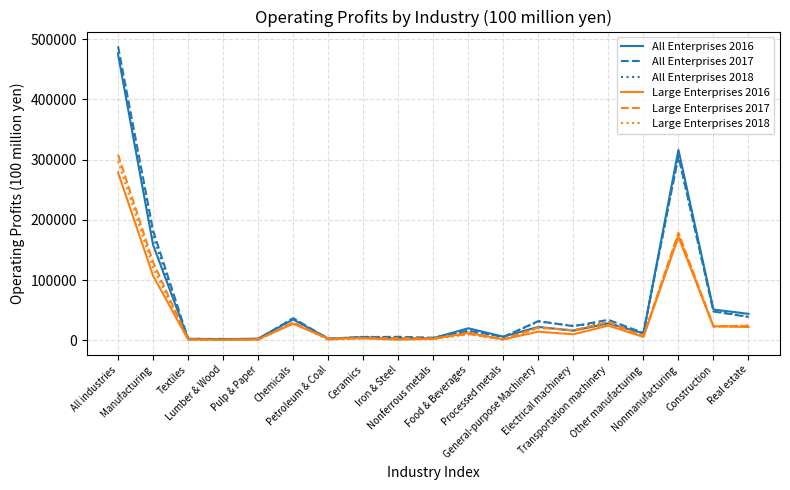

What is the difference between the maximum and minimum values in the All Enterprises 2016 series?

472726